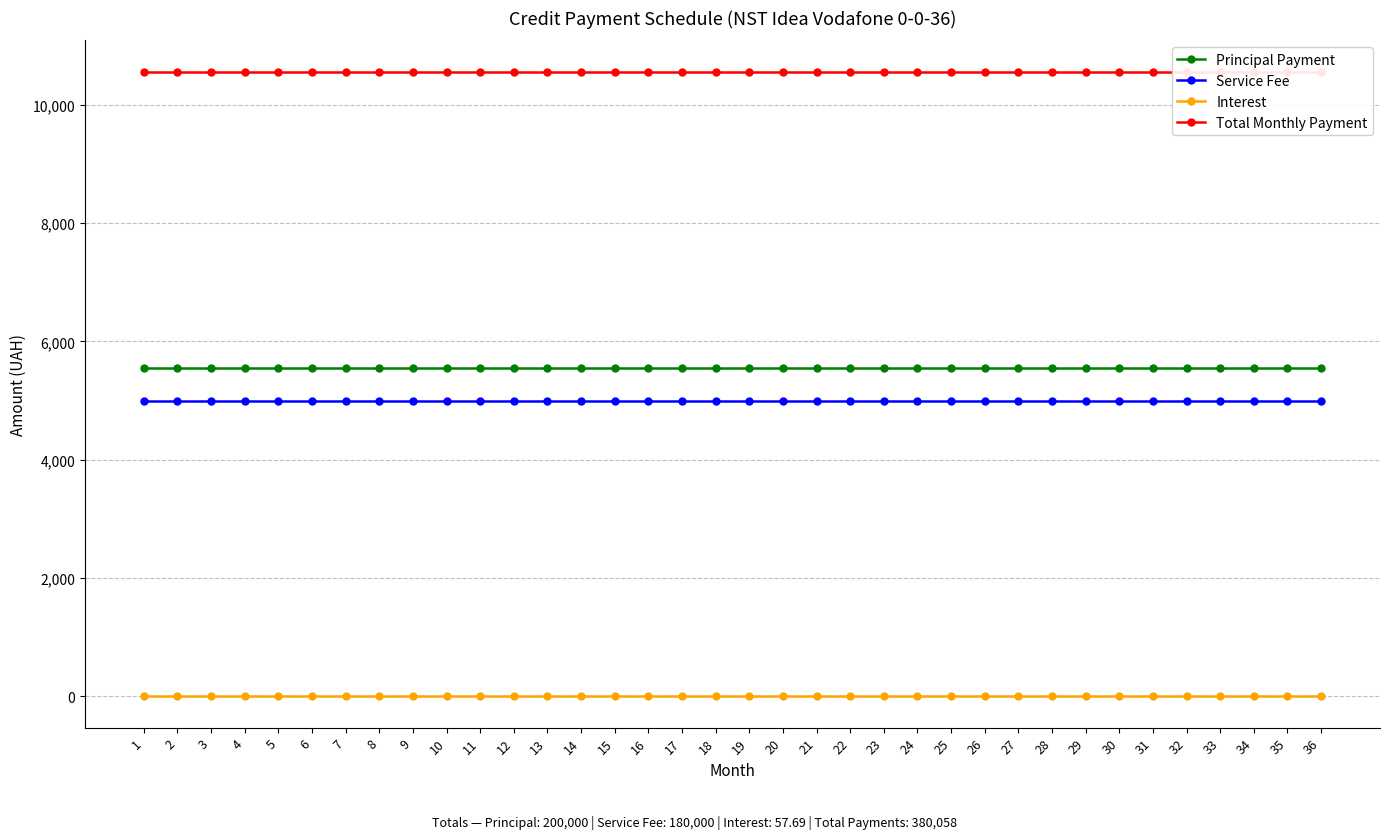

True or false: Total Monthly Payment and Principal Payment intersect in this chart.

False